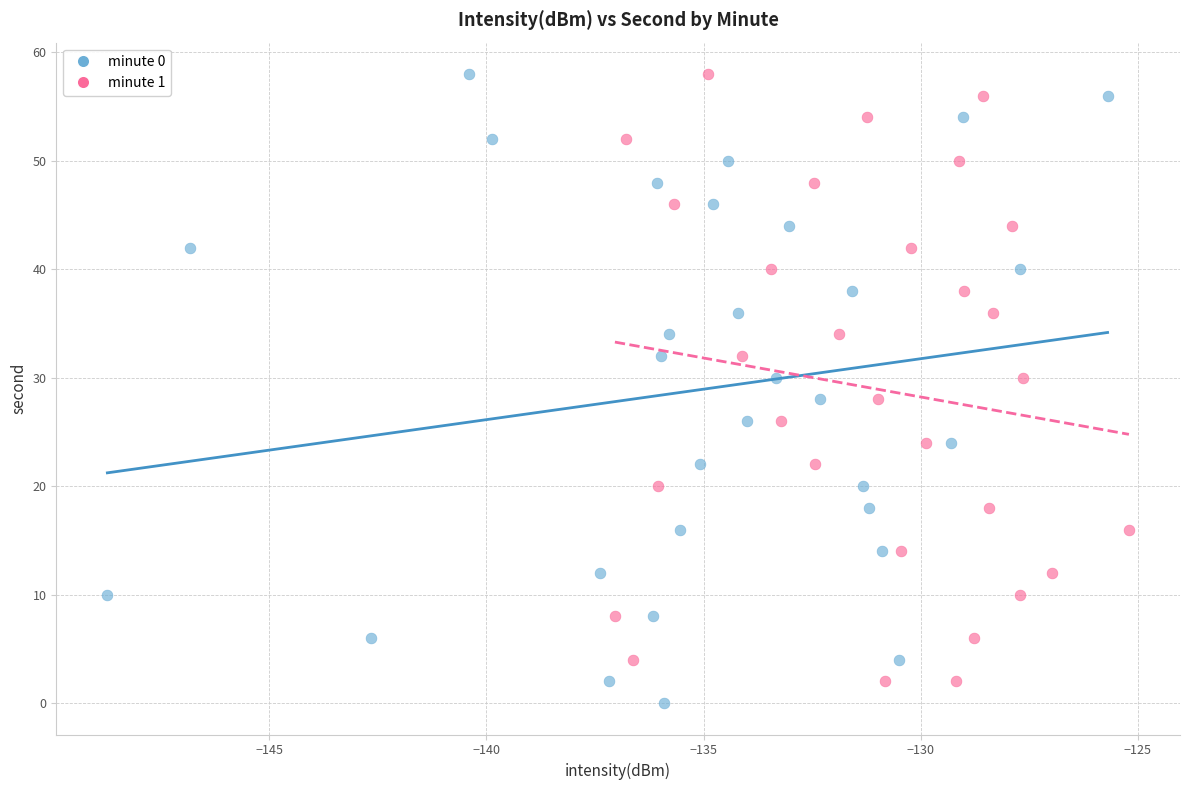

Which series has the largest Y range (max minus min)?

minute 0